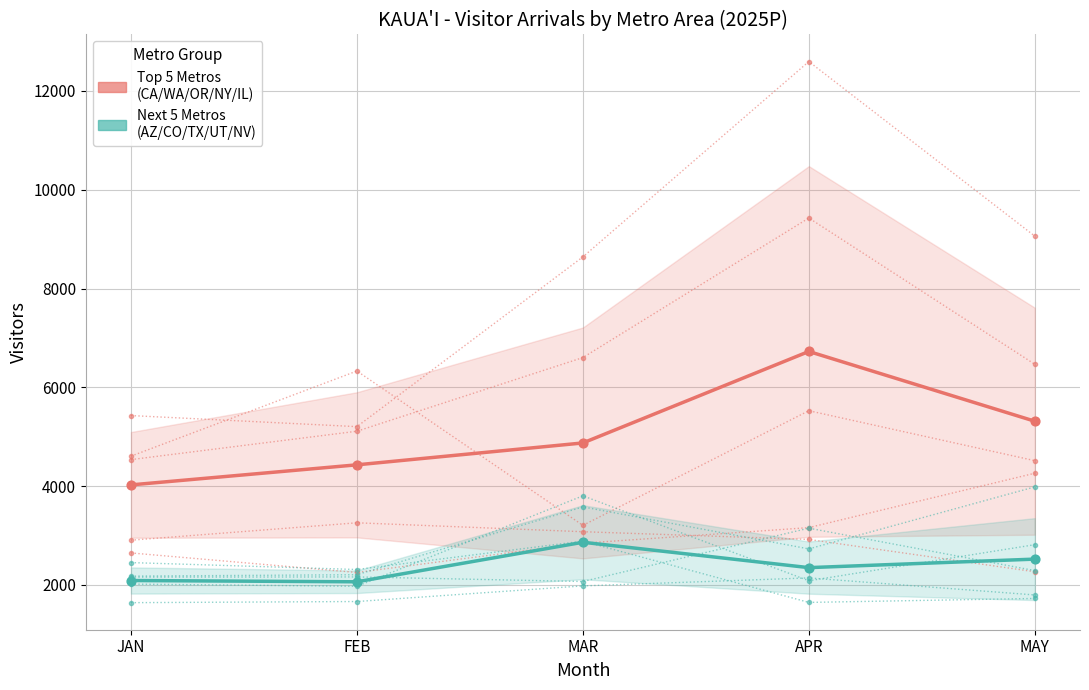

At how many categories does at least one series exceed 5321?

1